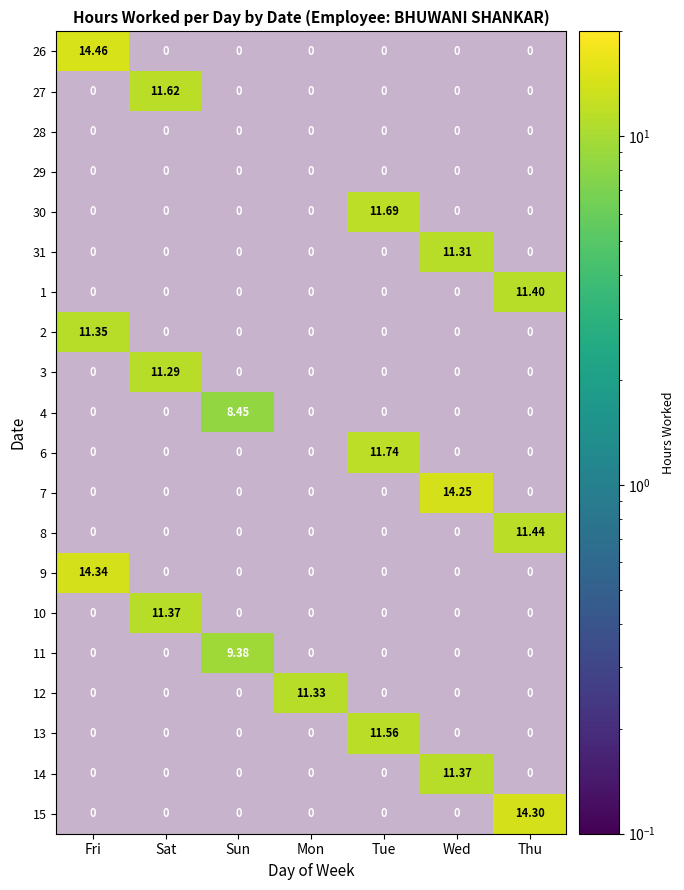

What is the sum of all 31 values?

11.3